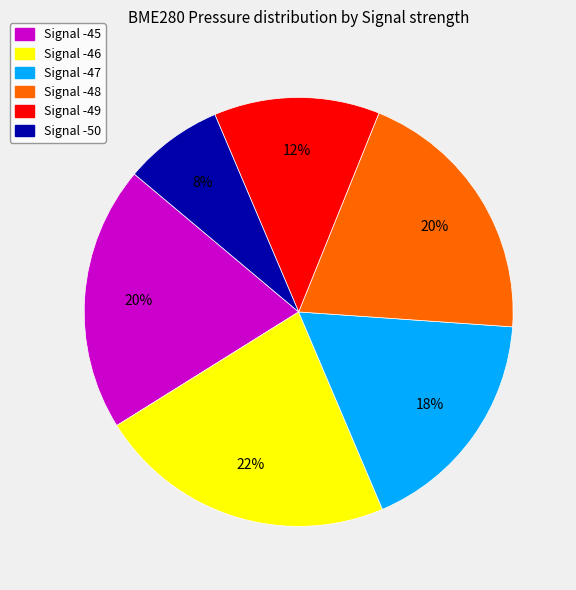

To the nearest percent, what percentage of the pie is Signal -50?

8%